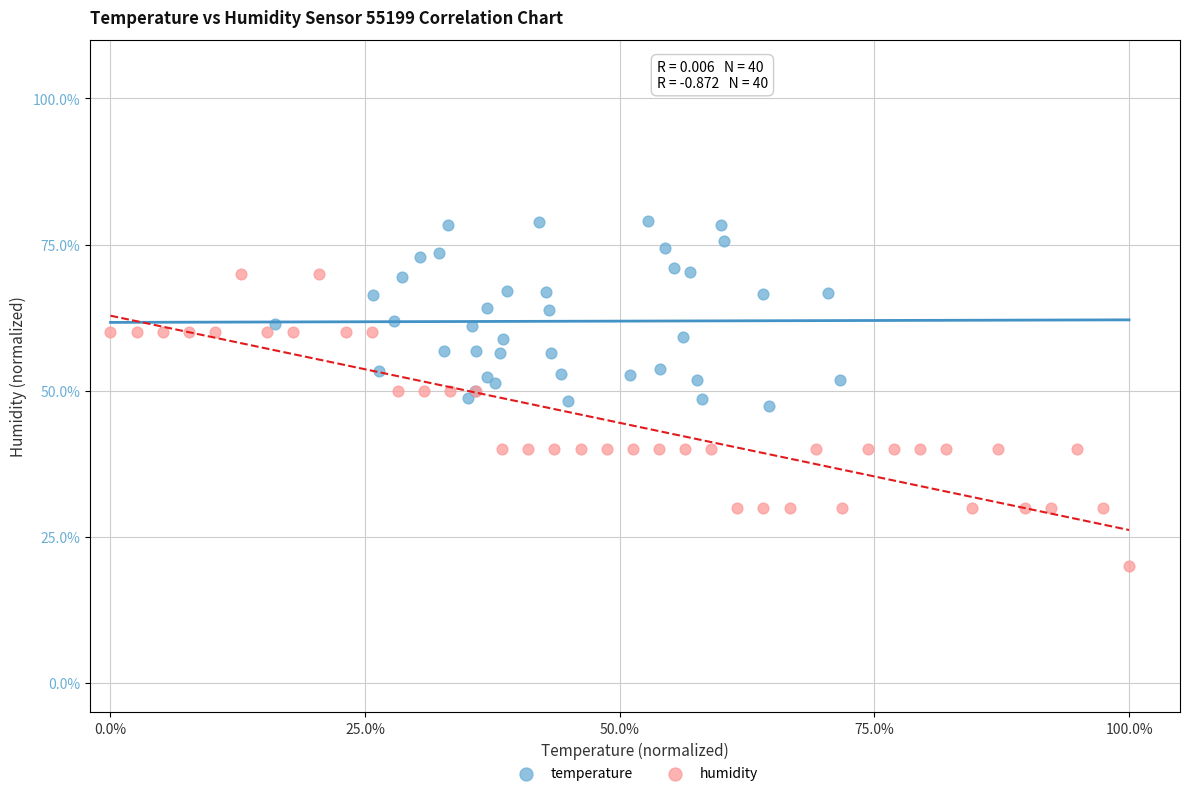

Which series contains the highest Y value?

temperature